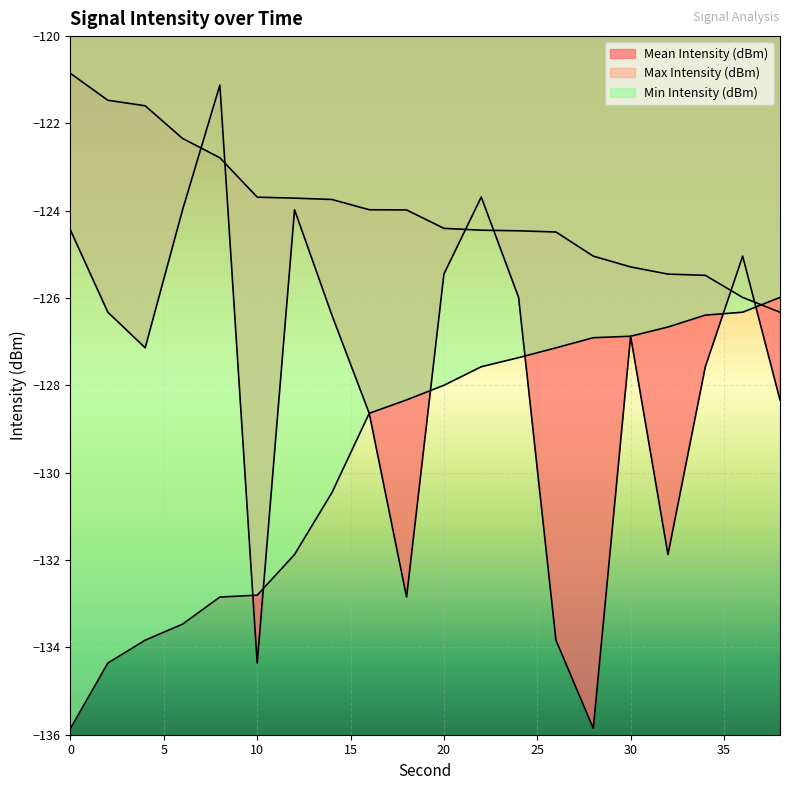

True or false: Min Intensity (dBm) has a value of -218.6 at 26.

False